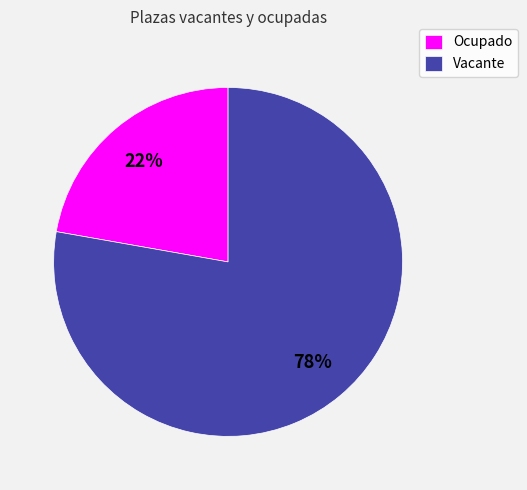

Is it true that Ocupado is 22% of the pie?

True